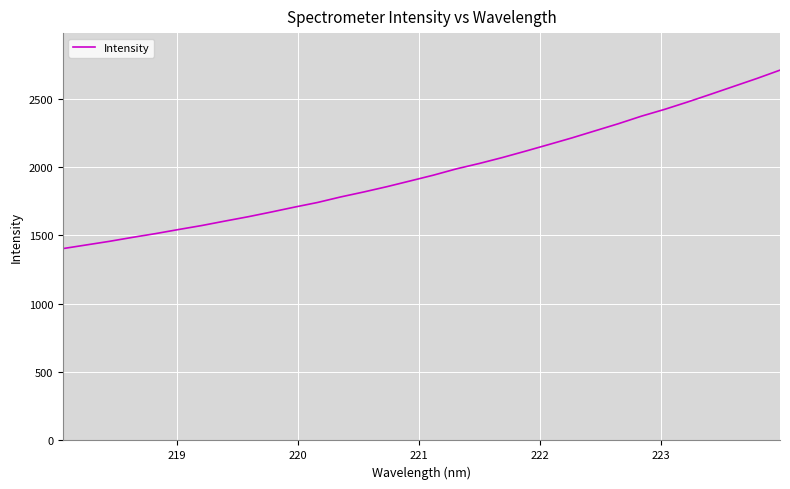

What is the difference between the maximum and minimum values?

1305.2